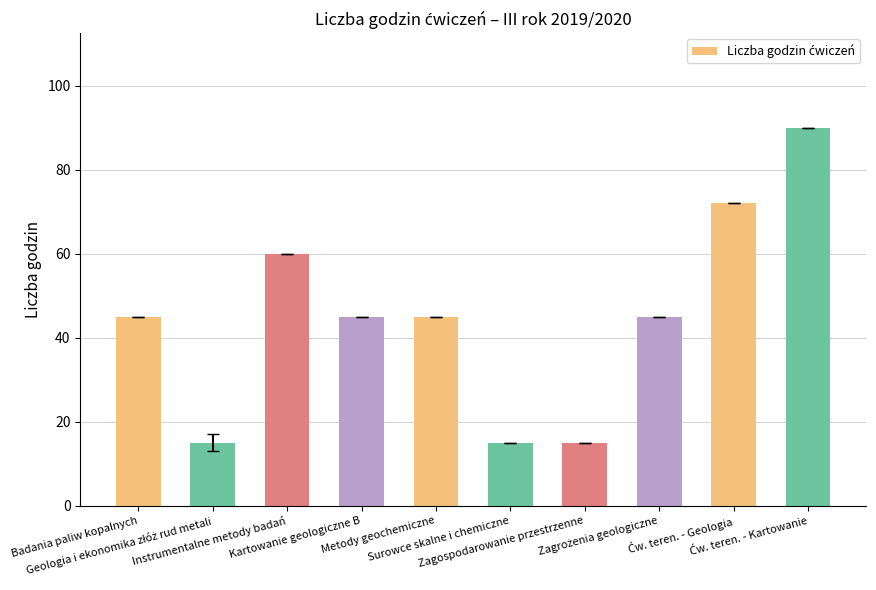

What is the greatest value displayed?

90